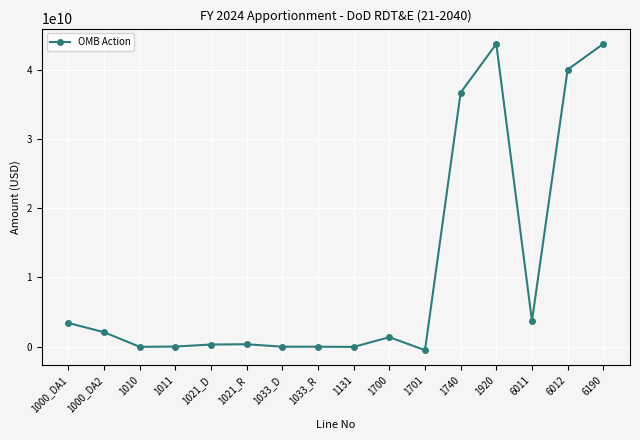

What is the change in value from 1000_DA1 to 6190?

+40299275156